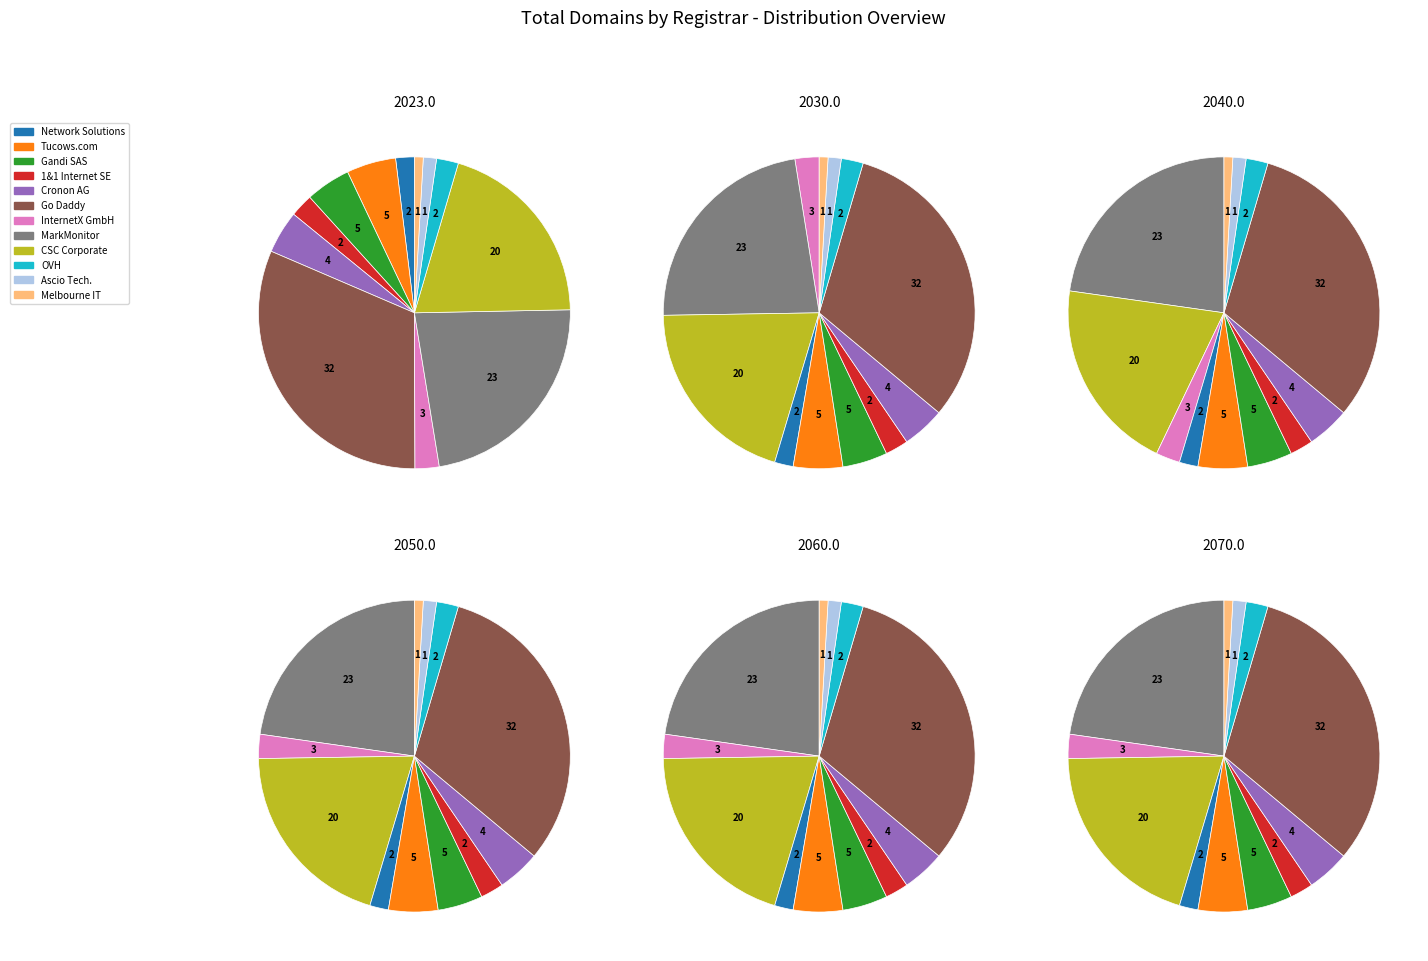

Is it true that OVH is 2% of the pie?

True